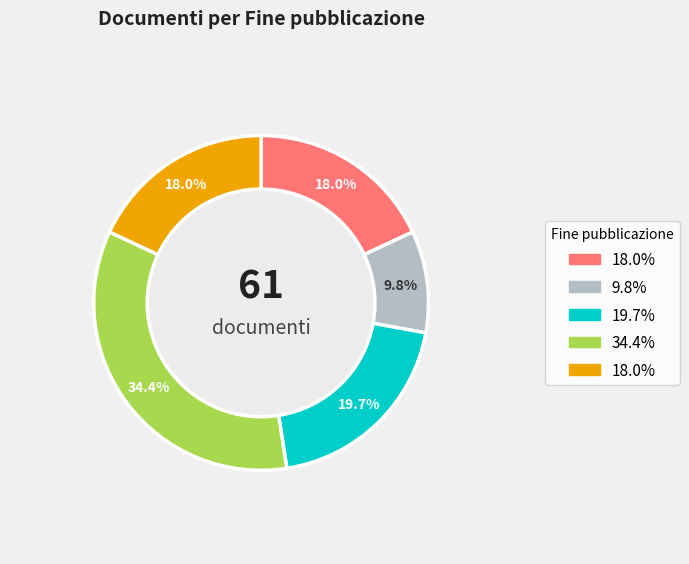

Is there any slice that represents more than half of the pie?

No